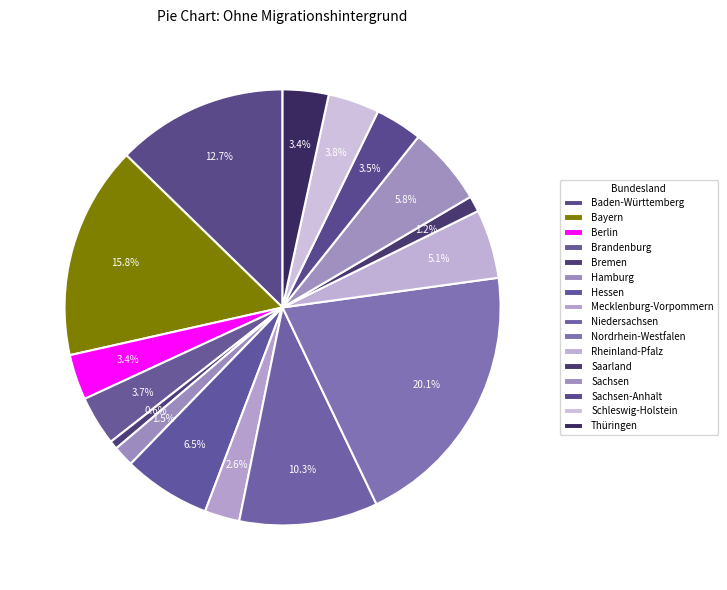

How many segments does this pie chart have?

16